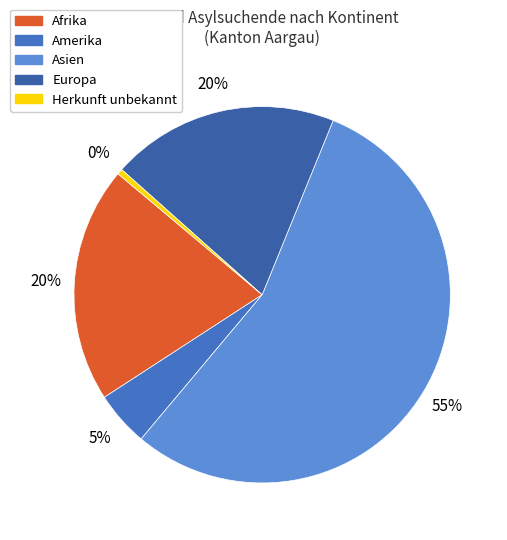

To the nearest percent, what portion does Asien represent?

55%